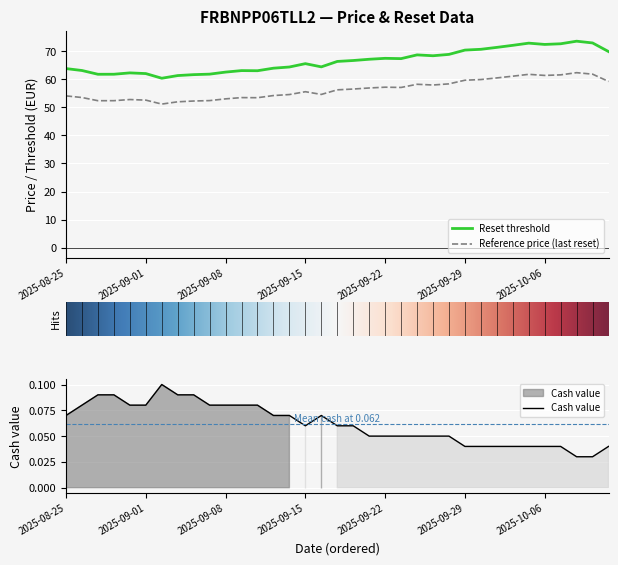

Which series changed the most between 2025-09-04 and 2025-09-11?

Reset threshold